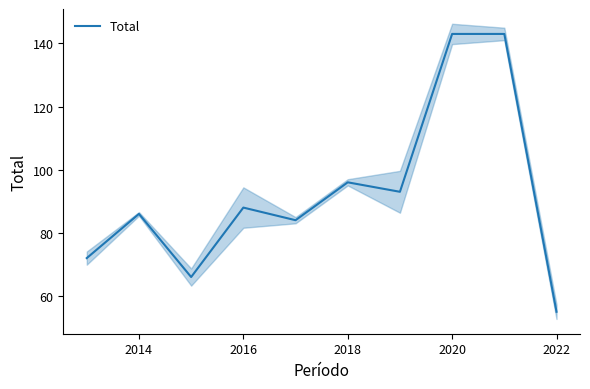

Is it true that Total equals 96 at 2018?

True